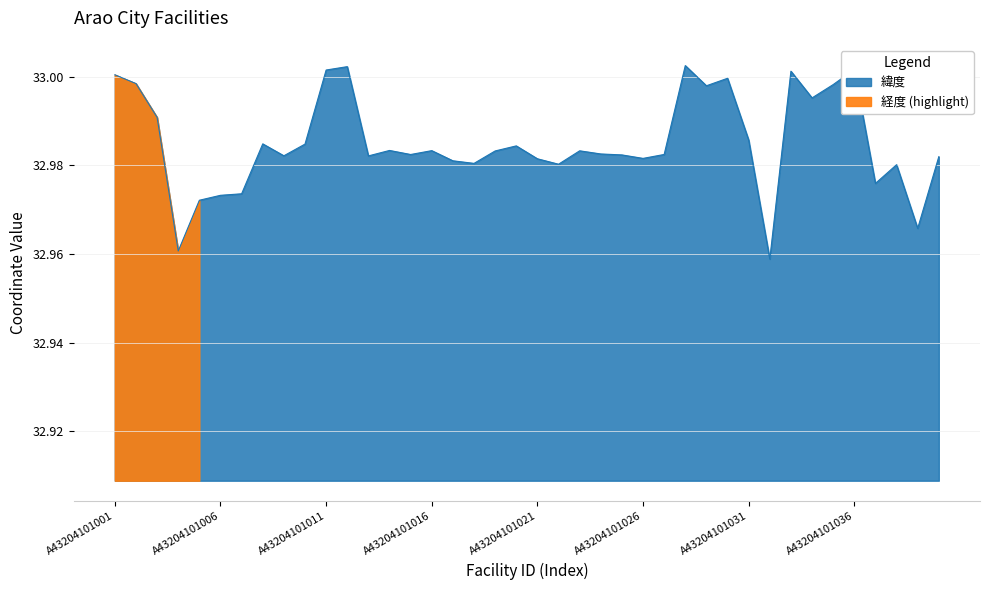

Reading right to left, extract all data points from this chart.

A43204101040=33.0	A43204101039=33.0	A43204101038=33.0	A43204101037=33.0	A43204101036=33.0	A43204101035=33.0	A43204101034=33.0	A43204101033=33.0	A43204101032=33.0	A43204101031=33.0	A43204101030=33.0	A43204101029=33.0	A43204101028=33.0	A43204101027=33.0	A43204101026=33.0	A43204101025=33.0	A43204101024=33.0	A43204101023=33.0	A43204101022=33.0	A43204101021=33.0	A43204101020=33.0	A43204101019=33.0	A43204101018=33.0	A43204101017=33.0	A43204101016=33.0	A43204101015=33.0	A43204101014=33.0	A43204101013=33.0	A43204101012=33.0	A43204101011=33.0	A43204101010=33.0	A43204101009=33.0	A43204101008=33.0	A43204101007=33.0	A43204101006=33.0	A43204101005=33.0	A43204101004=33.0	A43204101003=33.0	A43204101002=33.0	A43204101001=33.0